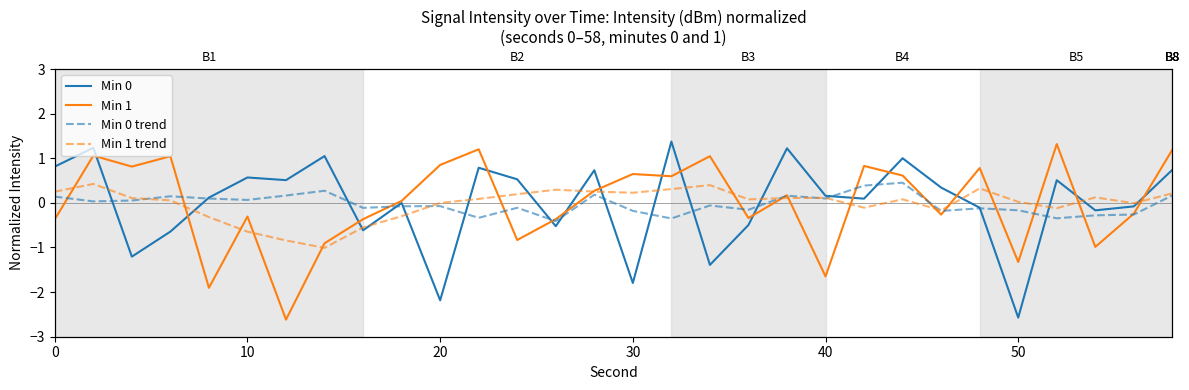

True or false: Min 0 trend has a value of -0.5 at 11.

False